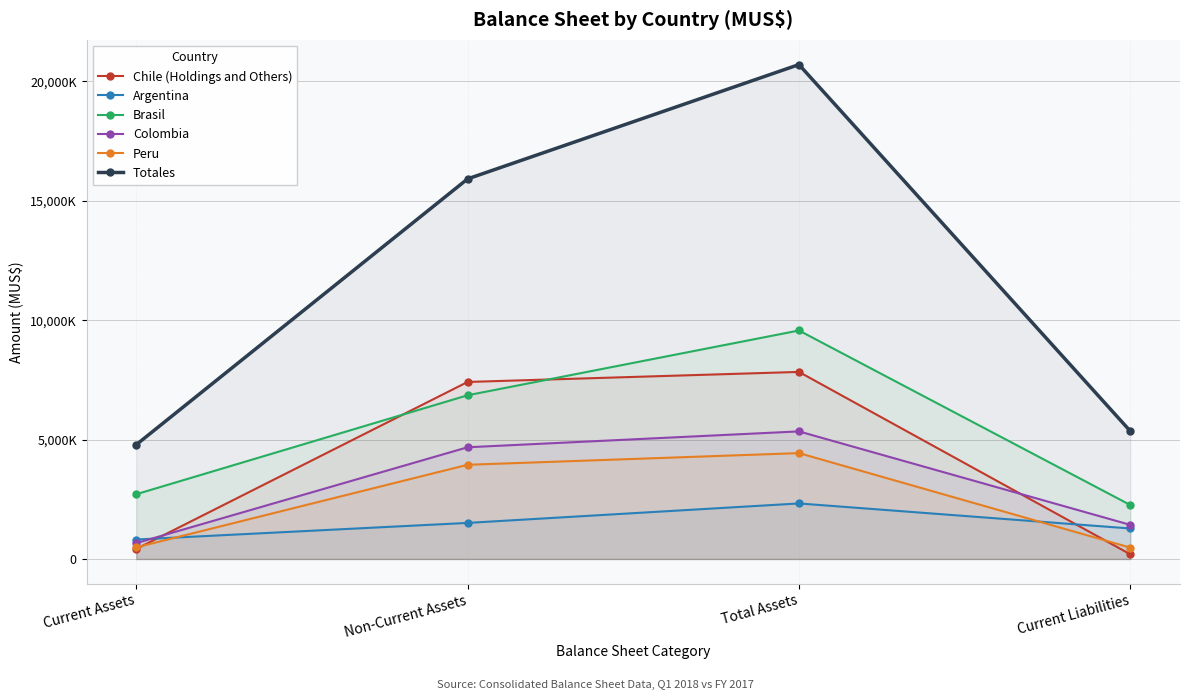

Read the Peru value at Non-Current Assets, to the nearest 50.

3945050